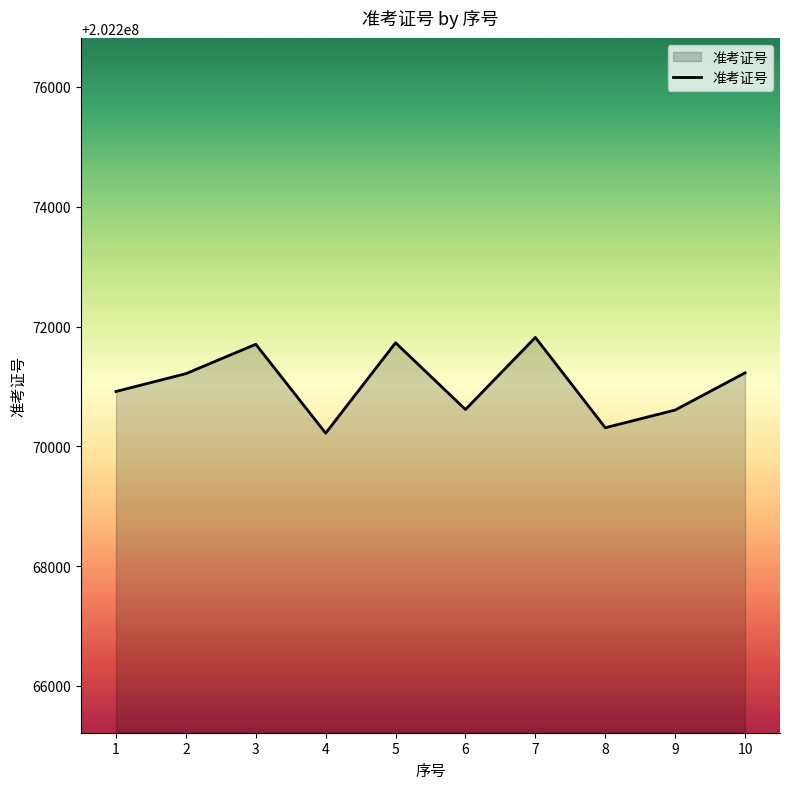

True or false: there are more than 0 points higher than both neighbors.

True